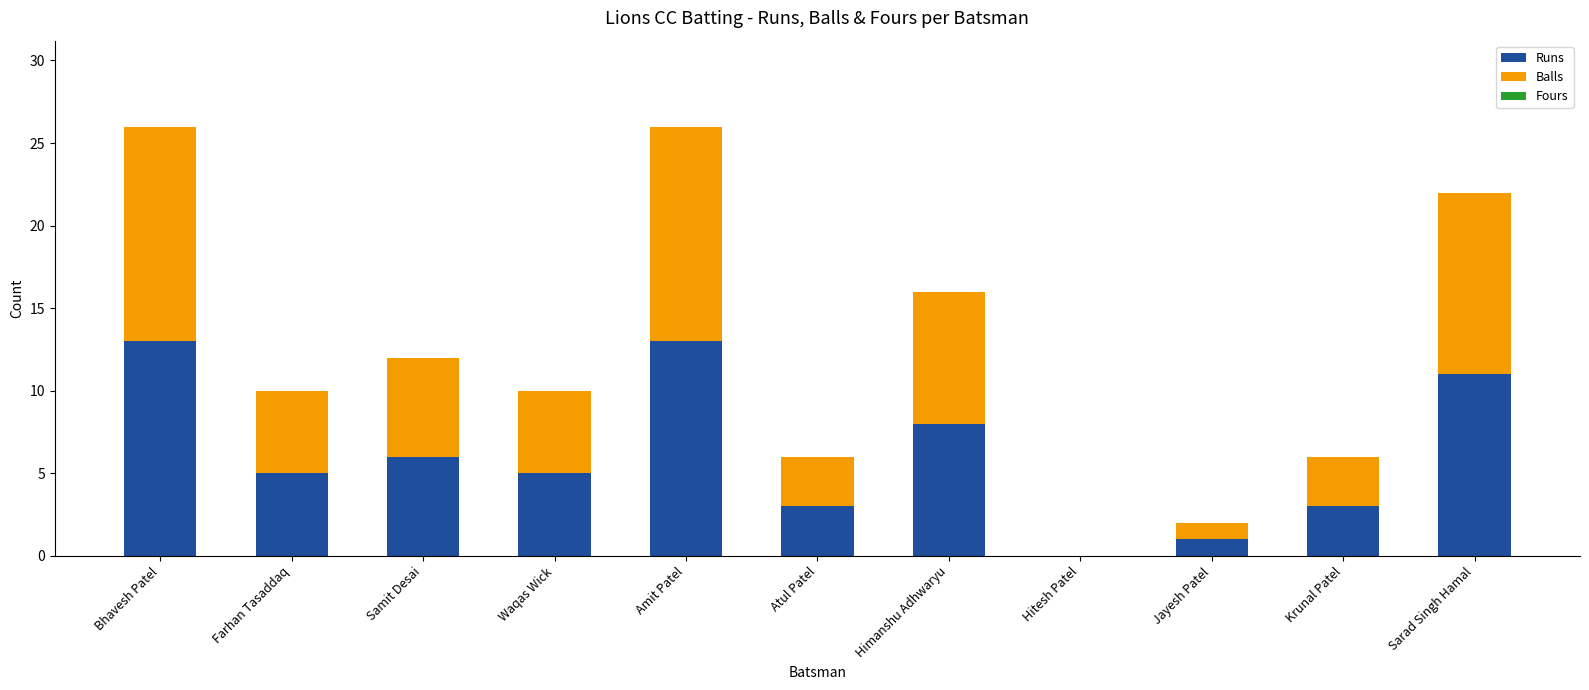

What is the total value across all series at Himanshu Adhwaryu?

16